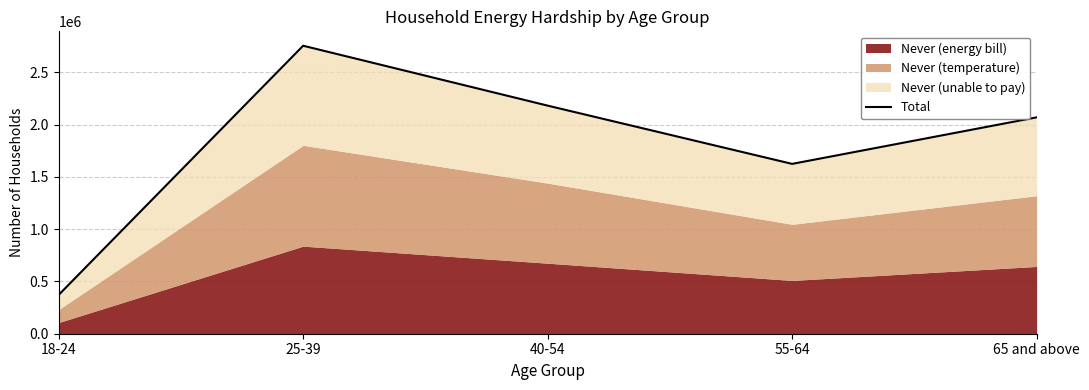

Where is the first local minimum?

55-64